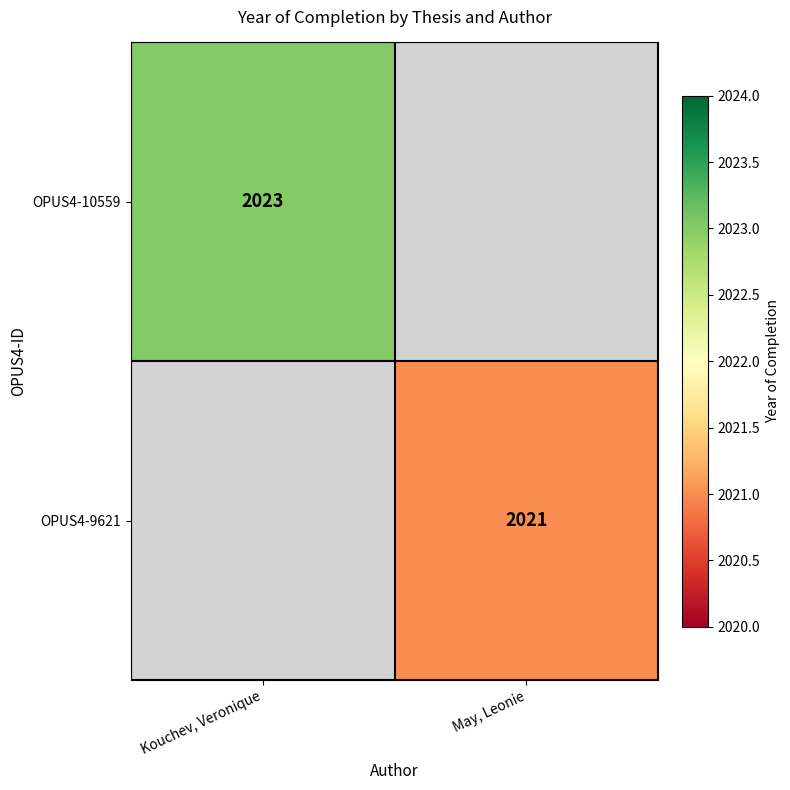

At how many categories does at least one series exceed 2021?

1